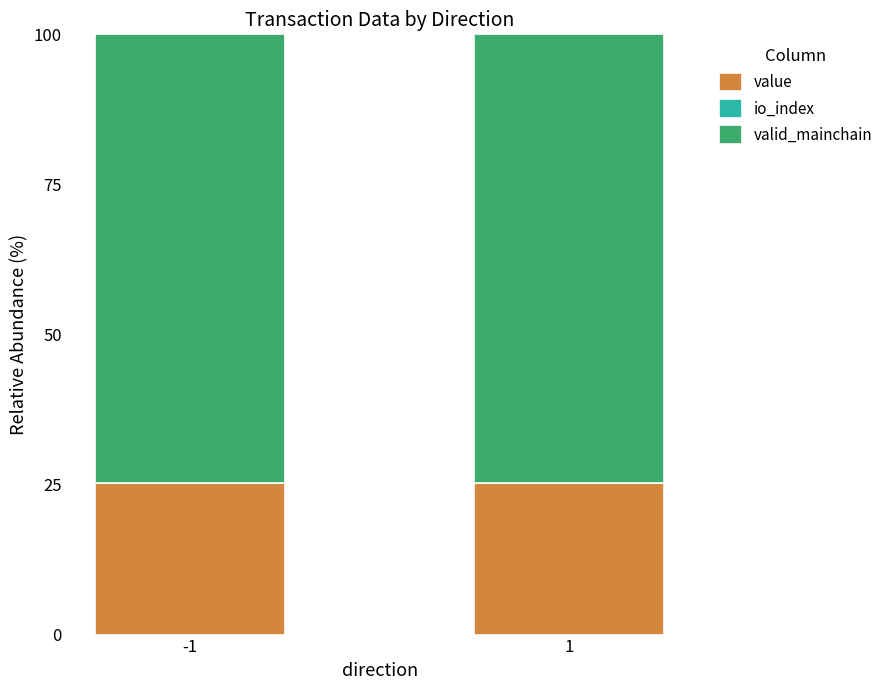

List the series in order of their peak value, lowest first.

value, valid_mainchain